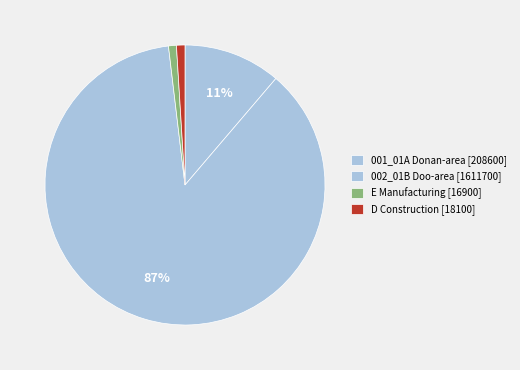

Count the number of slices in the pie.

4